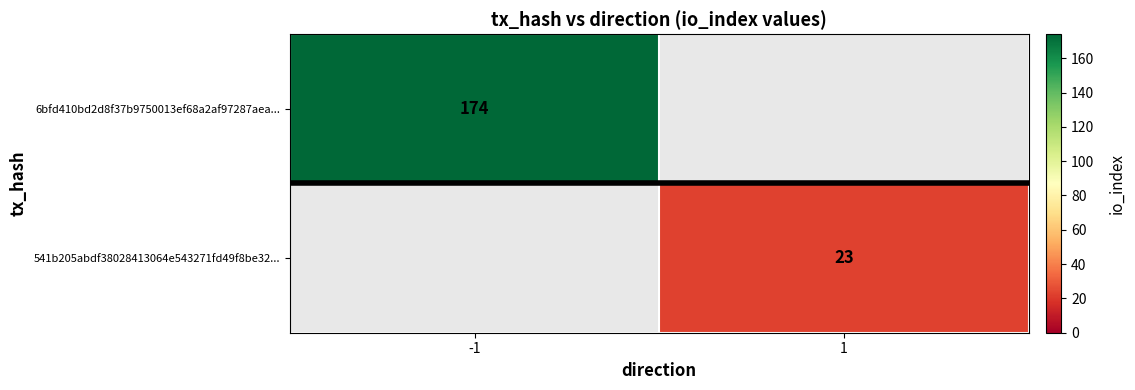

Is the value of 6bfd410bd2d8f37b9750013ef68a2af97287aea... at -1 greater than the value of 541b205abdf38028413064e543271fd49f8be32... at 1?

Yes